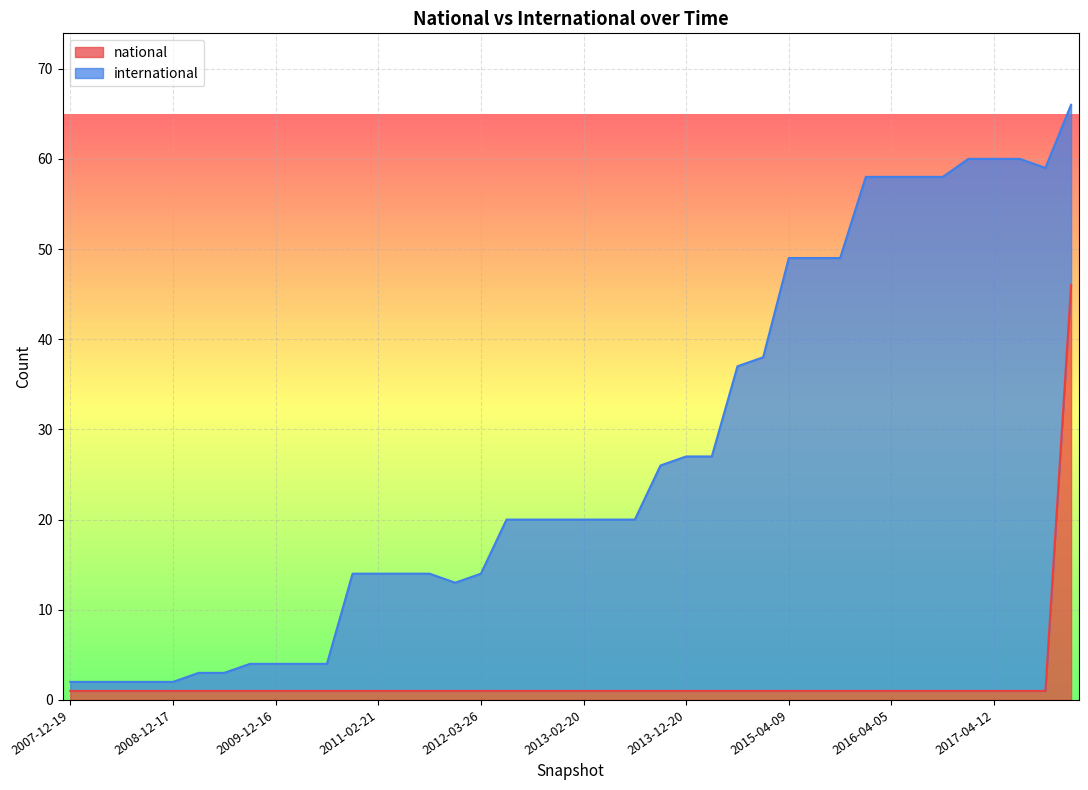

Count the number of categories in the chart.

40